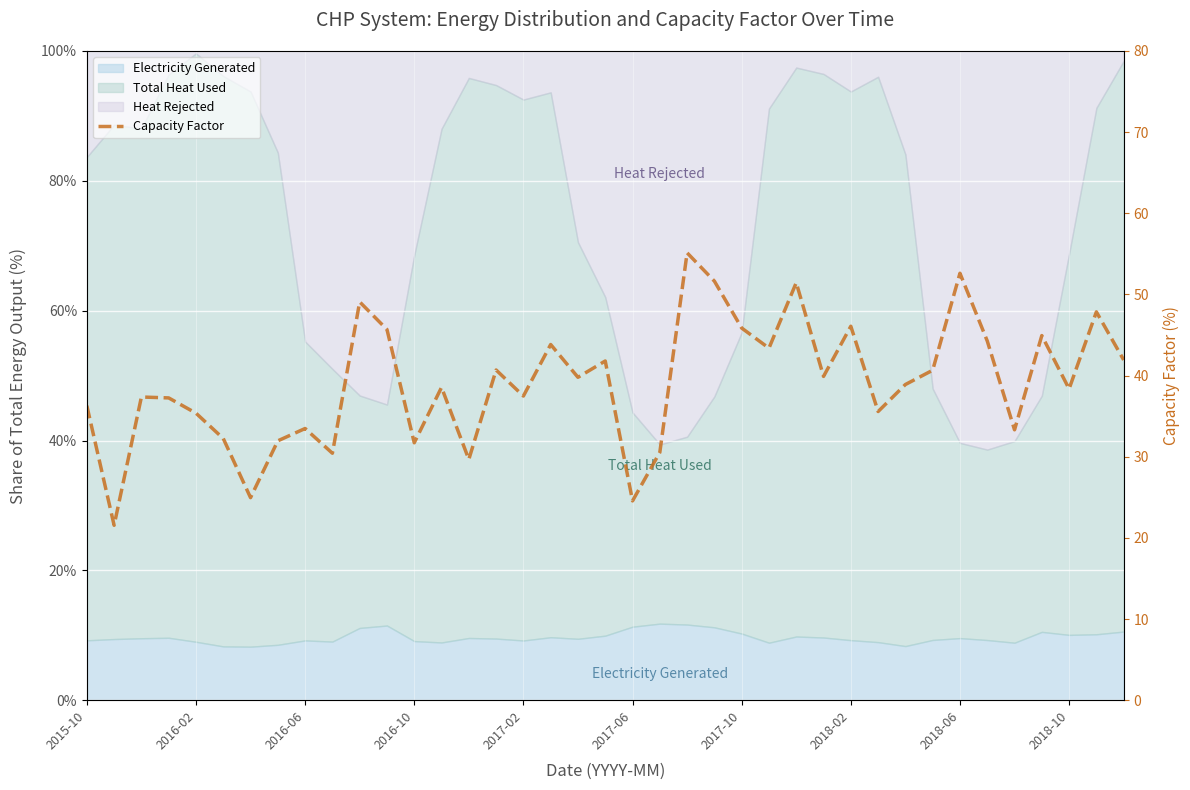

How many points are lower than both their immediate neighbors (excluding endpoints)?

13